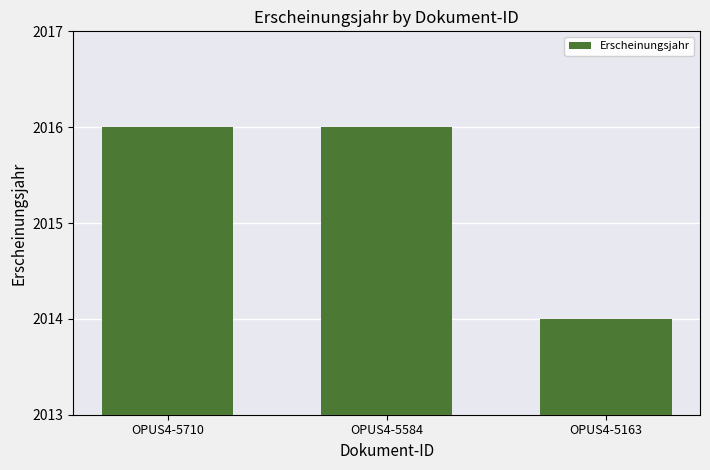

The chart shows a value of 2016 at OPUS4-5710. True or false?

True